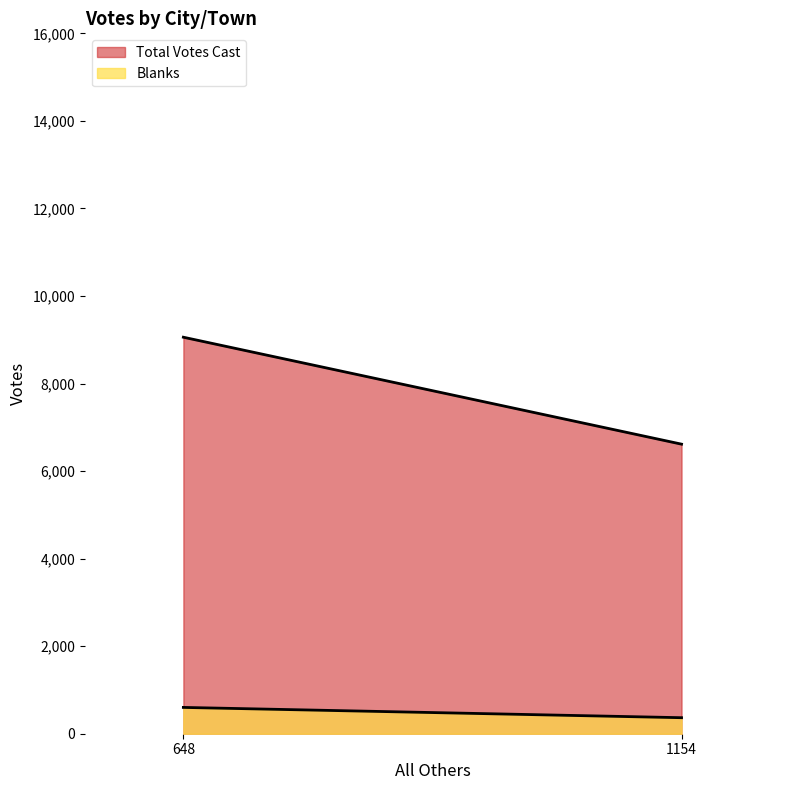

What are all the series names shown in the legend?

Total Votes Cast, Blanks